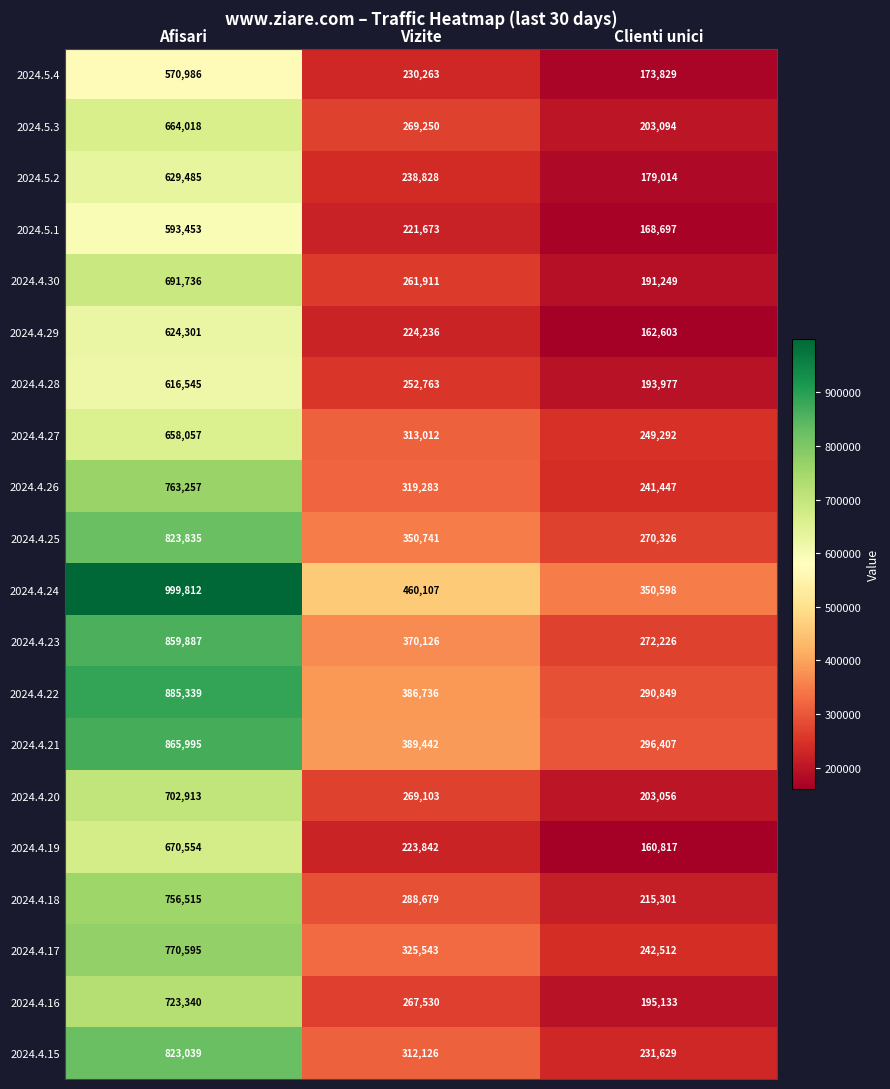

What is the average value of the 2024.5.1 series?

327941